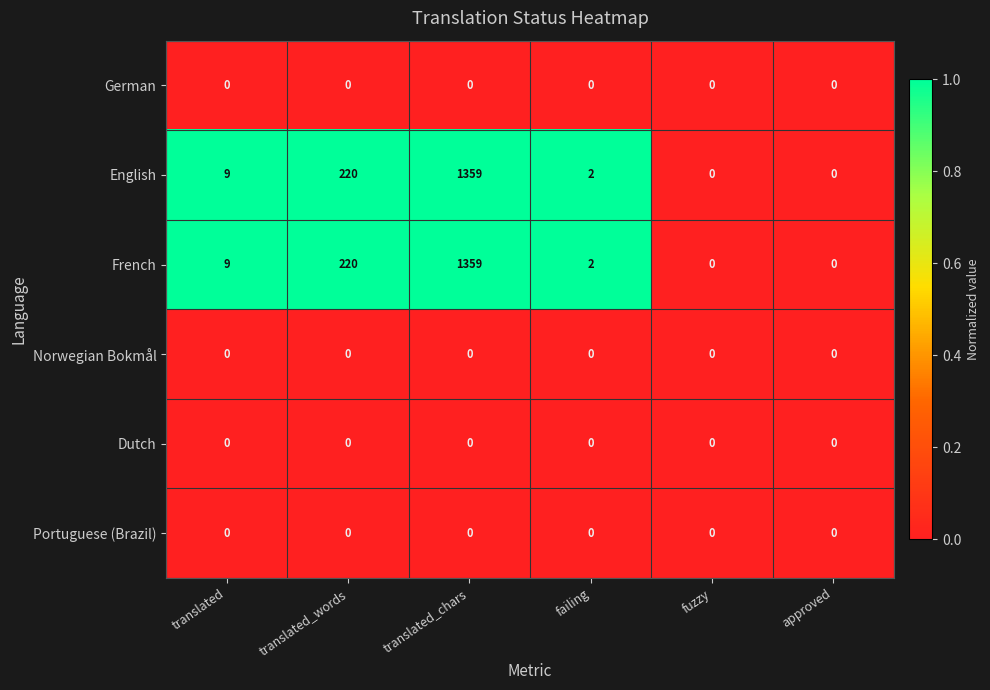

At which label is French closest to 679?

translated_words